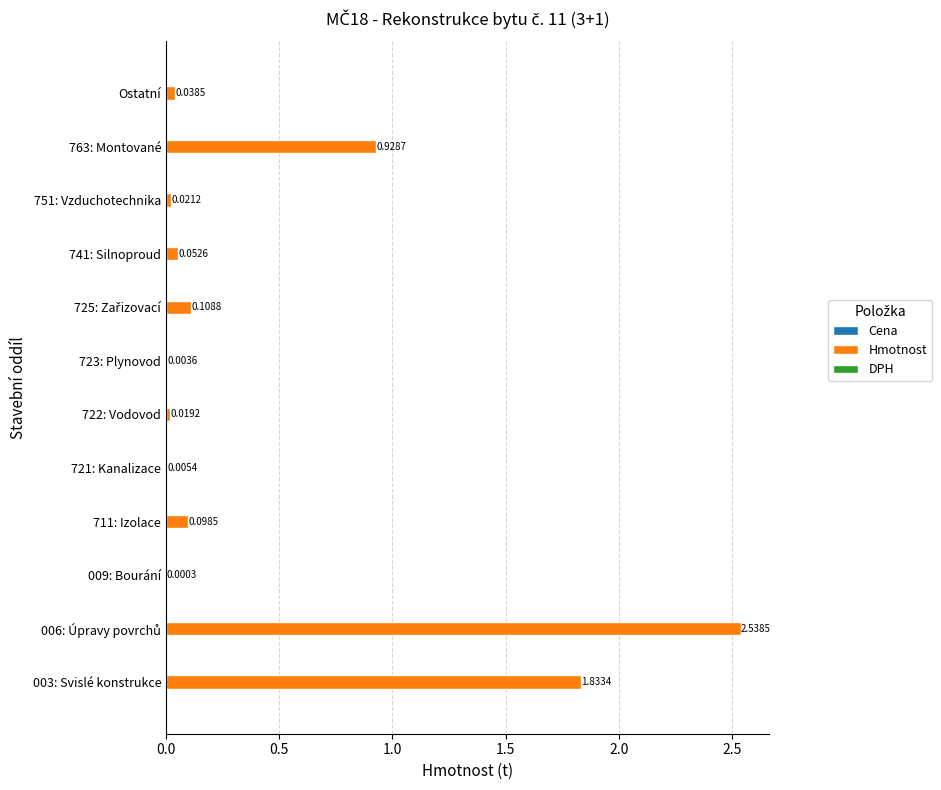

Between 723: Plynovod and 763: Montované, which is larger?

763: Montované